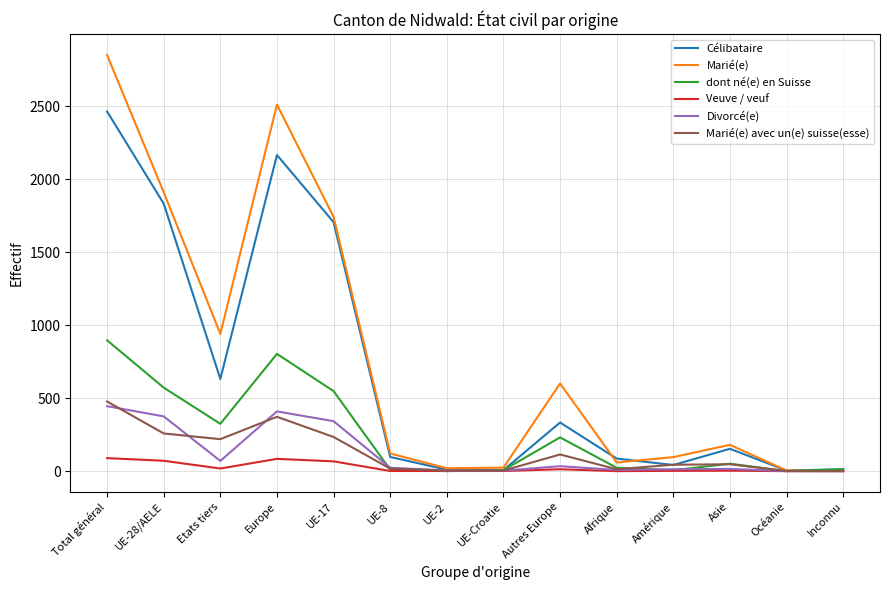

What is the maximum value shown in the chart?

2850